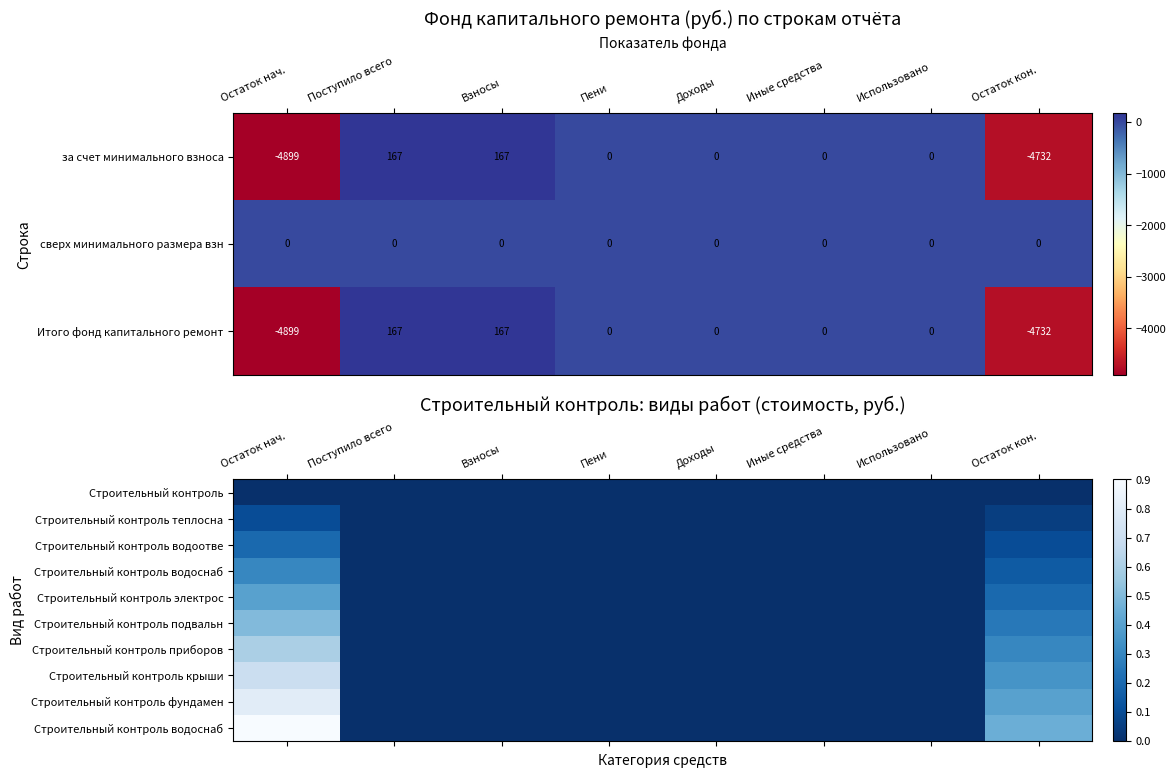

Is it true that Итого фонд капитального ремонт equals -3064 at Использовано?

False